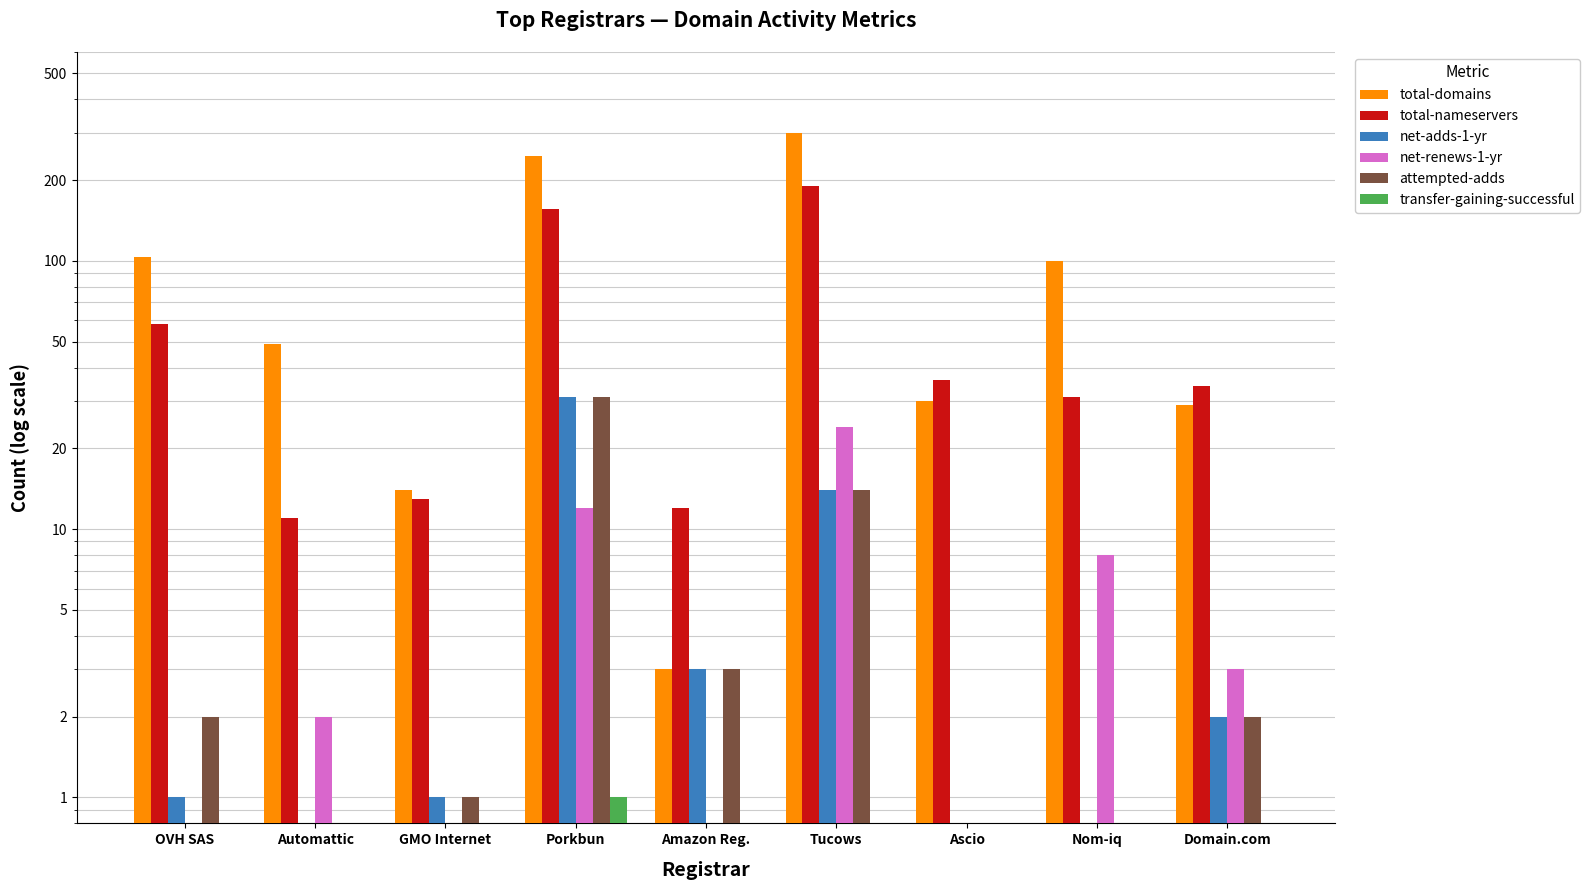

Reading right to left, transcribe all the data shown in this chart.

total-domains: Domain.com=29.0	Nom-iq=100.0	Ascio=30.0	Tucows=299.0	Amazon Reg.=3.0	Porkbun=245.0	GMO Internet=14.0	Automattic=49.0	OVH SAS=103.0
total-nameservers: Domain.com=34.0	Nom-iq=31.0	Ascio=36.0	Tucows=190.0	Amazon Reg.=12.0	Porkbun=156.0	GMO Internet=13.0	Automattic=11.0	OVH SAS=58.0
net-adds-1-yr: Domain.com=2.0	Nom-iq=0.5	Ascio=0.5	Tucows=14.0	Amazon Reg.=3.0	Porkbun=31.0	GMO Internet=1.0	Automattic=0.5	OVH SAS=1.0
net-renews-1-yr: Domain.com=3.0	Nom-iq=8.0	Ascio=0.5	Tucows=24.0	Amazon Reg.=0.5	Porkbun=12.0	GMO Internet=0.5	Automattic=2.0	OVH SAS=0.5
attempted-adds: Domain.com=2.0	Nom-iq=0.5	Ascio=0.5	Tucows=14.0	Amazon Reg.=3.0	Porkbun=31.0	GMO Internet=1.0	Automattic=0.5	OVH SAS=2.0
transfer-gaining-successful: Domain.com=0.5	Nom-iq=0.5	Ascio=0.5	Tucows=0.5	Amazon Reg.=0.5	Porkbun=1.0	GMO Internet=0.5	Automattic=0.5	OVH SAS=0.5